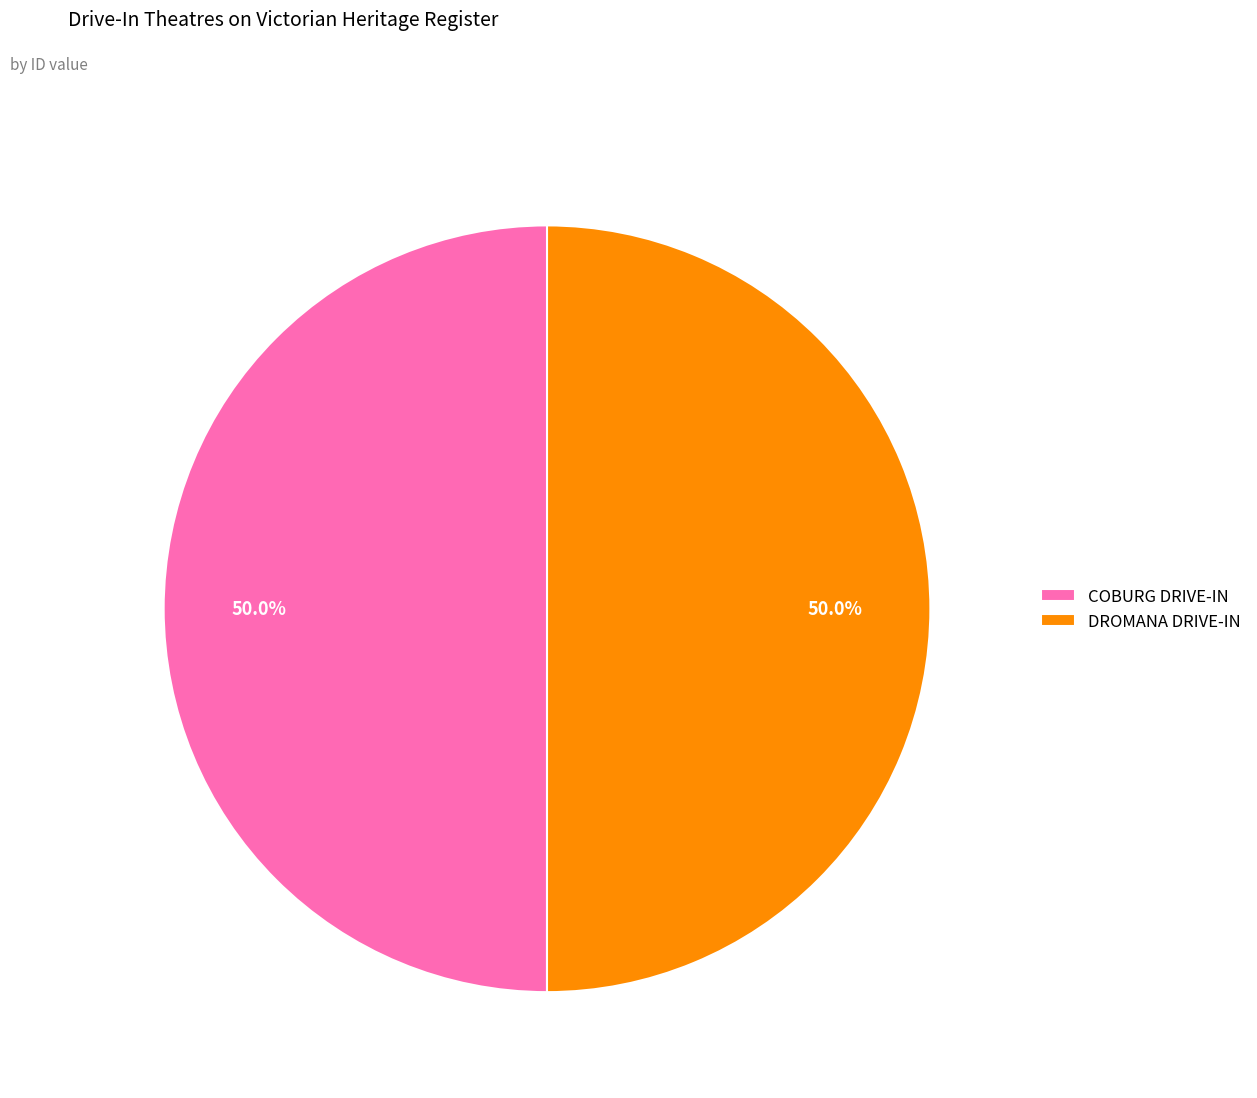

What percentage is NOT represented by COBURG DRIVE-IN?

50.0%